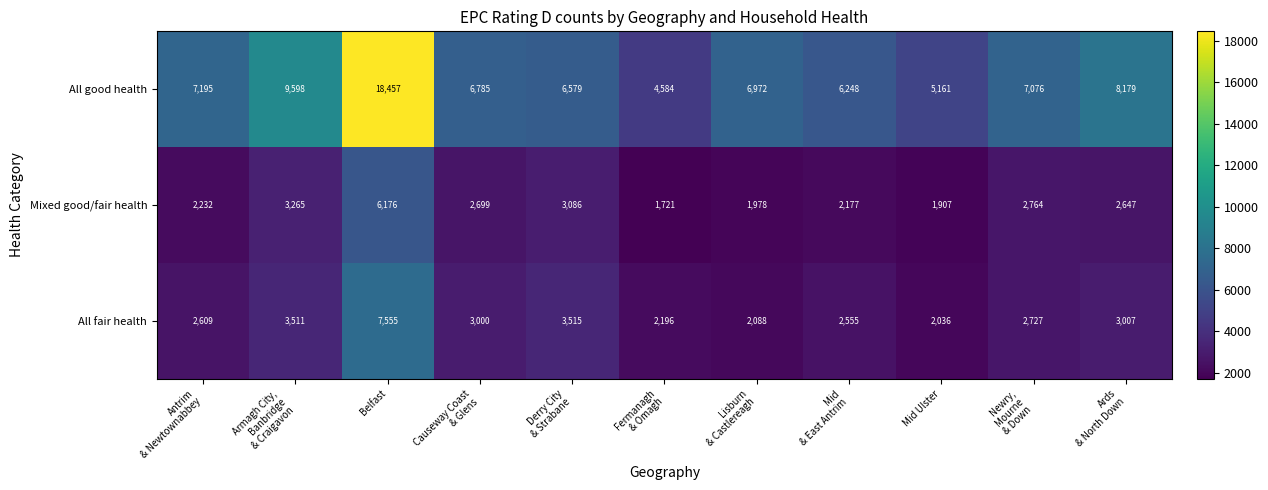

The value of All fair health at Belfast is 7555. True or false?

True